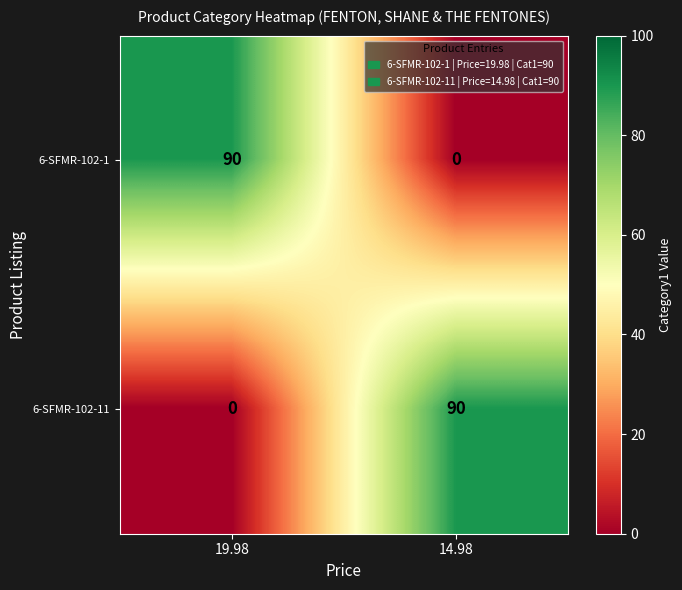

What is the difference between the highest and lowest values at 14.98?

90